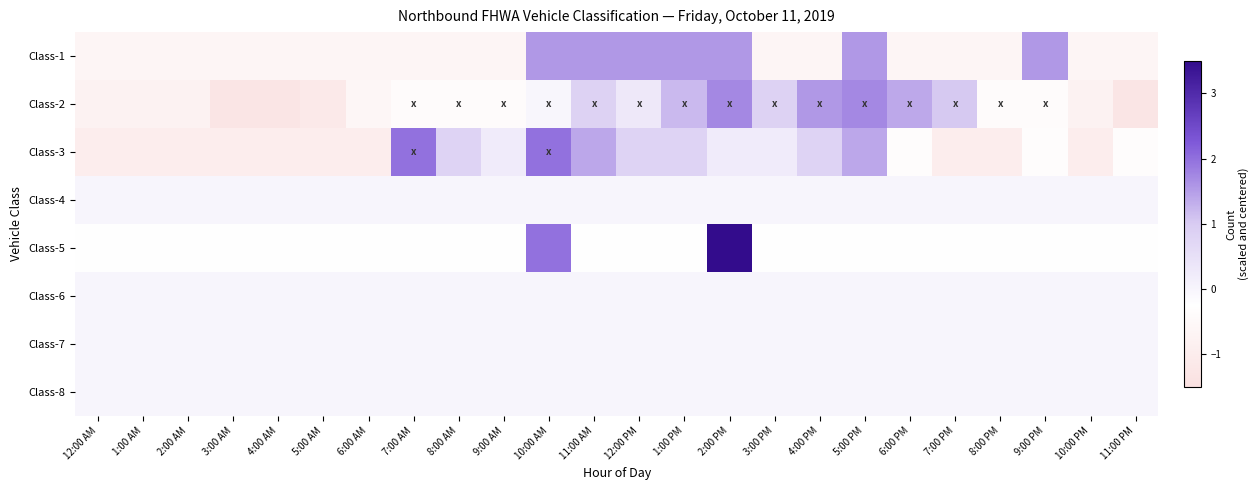

Reading right to left, transcribe all the data shown in this chart.

Class-1: 11:00 PM=-0.6	10:00 PM=-0.6	9:00 PM=1.6	8:00 PM=-0.6	7:00 PM=-0.6	6:00 PM=-0.6	5:00 PM=1.6	4:00 PM=-0.6	3:00 PM=-0.6	2:00 PM=1.6	1:00 PM=1.6	12:00 PM=1.6	11:00 AM=1.6	10:00 AM=1.6	9:00 AM=-0.6	8:00 AM=-0.6	7:00 AM=-0.6	6:00 AM=-0.6	5:00 AM=-0.6	4:00 AM=-0.6	3:00 AM=-0.6	2:00 AM=-0.6	1:00 AM=-0.6	12:00 AM=-0.6
Class-2: 11:00 PM=-1.3	10:00 PM=-0.8	9:00 PM=-0.4	8:00 PM=-0.4	7:00 PM=1.0	6:00 PM=1.4	5:00 PM=1.7	4:00 PM=1.6	3:00 PM=0.8	2:00 PM=1.7	1:00 PM=1.2	12:00 PM=0.3	11:00 AM=0.8	10:00 AM=-0.0	9:00 AM=-0.4	8:00 AM=-0.4	7:00 AM=-0.4	6:00 AM=-0.6	5:00 AM=-1.1	4:00 AM=-1.3	3:00 AM=-1.3	2:00 AM=-0.8	1:00 AM=-0.8	12:00 AM=-0.8
Class-3: 11:00 PM=-0.4	10:00 PM=-1.0	9:00 PM=-0.4	8:00 PM=-1.0	7:00 PM=-1.0	6:00 PM=-0.4	5:00 PM=1.4	4:00 PM=0.8	3:00 PM=0.2	2:00 PM=0.2	1:00 PM=0.8	12:00 PM=0.8	11:00 AM=1.4	10:00 AM=2.0	9:00 AM=0.2	8:00 AM=0.8	7:00 AM=2.0	6:00 AM=-1.0	5:00 AM=-1.0	4:00 AM=-1.0	3:00 AM=-1.0	2:00 AM=-1.0	1:00 AM=-1.0	12:00 AM=-1.0
Class-4: 11:00 PM=0.0	10:00 PM=0.0	9:00 PM=0.0	8:00 PM=0.0	7:00 PM=0.0	6:00 PM=0.0	5:00 PM=0.0	4:00 PM=0.0	3:00 PM=0.0	2:00 PM=0.0	1:00 PM=0.0	12:00 PM=0.0	11:00 AM=0.0	10:00 AM=0.0	9:00 AM=0.0	8:00 AM=0.0	7:00 AM=0.0	6:00 AM=0.0	5:00 AM=0.0	4:00 AM=0.0	3:00 AM=0.0	2:00 AM=0.0	1:00 AM=0.0	12:00 AM=0.0
Class-5: 11:00 PM=-0.3	10:00 PM=-0.3	9:00 PM=-0.3	8:00 PM=-0.3	7:00 PM=-0.3	6:00 PM=-0.3	5:00 PM=-0.3	4:00 PM=-0.3	3:00 PM=-0.3	2:00 PM=4.3	1:00 PM=-0.3	12:00 PM=-0.3	11:00 AM=-0.3	10:00 AM=2.0	9:00 AM=-0.3	8:00 AM=-0.3	7:00 AM=-0.3	6:00 AM=-0.3	5:00 AM=-0.3	4:00 AM=-0.3	3:00 AM=-0.3	2:00 AM=-0.3	1:00 AM=-0.3	12:00 AM=-0.3
Class-6: 11:00 PM=0.0	10:00 PM=0.0	9:00 PM=0.0	8:00 PM=0.0	7:00 PM=0.0	6:00 PM=0.0	5:00 PM=0.0	4:00 PM=0.0	3:00 PM=0.0	2:00 PM=0.0	1:00 PM=0.0	12:00 PM=0.0	11:00 AM=0.0	10:00 AM=0.0	9:00 AM=0.0	8:00 AM=0.0	7:00 AM=0.0	6:00 AM=0.0	5:00 AM=0.0	4:00 AM=0.0	3:00 AM=0.0	2:00 AM=0.0	1:00 AM=0.0	12:00 AM=0.0
Class-7: 11:00 PM=0.0	10:00 PM=0.0	9:00 PM=0.0	8:00 PM=0.0	7:00 PM=0.0	6:00 PM=0.0	5:00 PM=0.0	4:00 PM=0.0	3:00 PM=0.0	2:00 PM=0.0	1:00 PM=0.0	12:00 PM=0.0	11:00 AM=0.0	10:00 AM=0.0	9:00 AM=0.0	8:00 AM=0.0	7:00 AM=0.0	6:00 AM=0.0	5:00 AM=0.0	4:00 AM=0.0	3:00 AM=0.0	2:00 AM=0.0	1:00 AM=0.0	12:00 AM=0.0
Class-8: 11:00 PM=0.0	10:00 PM=0.0	9:00 PM=0.0	8:00 PM=0.0	7:00 PM=0.0	6:00 PM=0.0	5:00 PM=0.0	4:00 PM=0.0	3:00 PM=0.0	2:00 PM=0.0	1:00 PM=0.0	12:00 PM=0.0	11:00 AM=0.0	10:00 AM=0.0	9:00 AM=0.0	8:00 AM=0.0	7:00 AM=0.0	6:00 AM=0.0	5:00 AM=0.0	4:00 AM=0.0	3:00 AM=0.0	2:00 AM=0.0	1:00 AM=0.0	12:00 AM=0.0